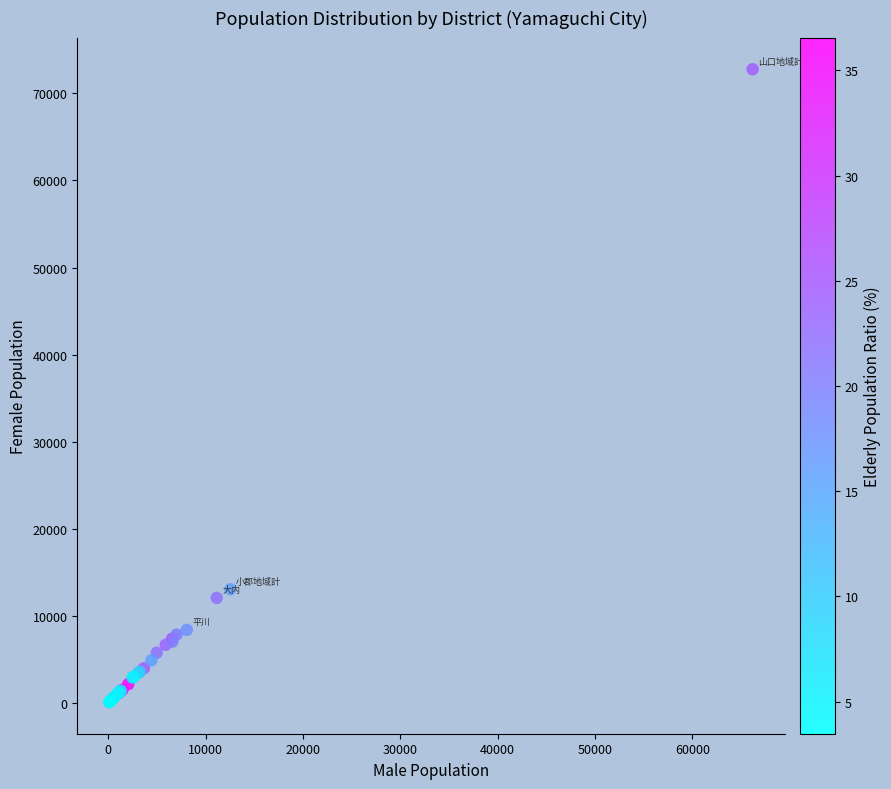

What Y value in the scatter plot is closest to 36450?

13087